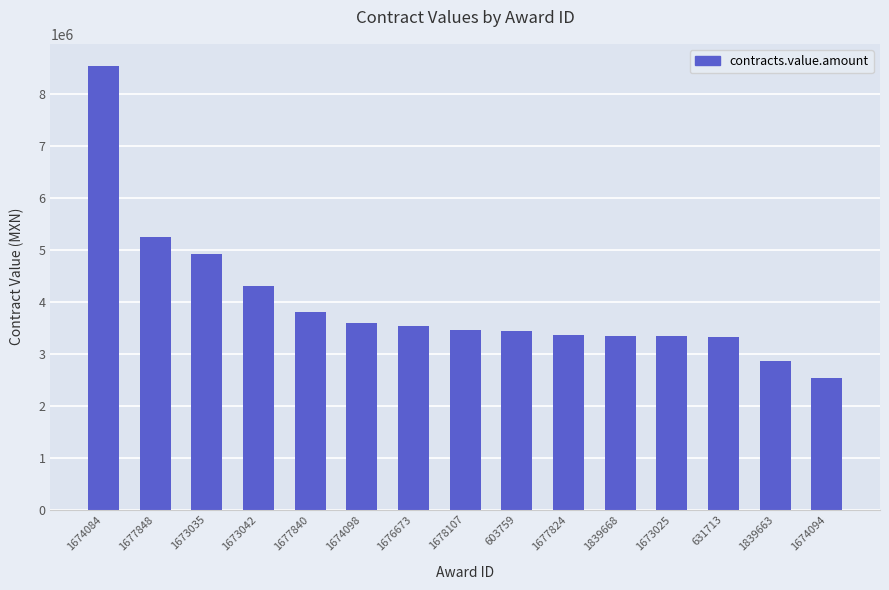

Where is the data nearest to the value 5539418?

1677848